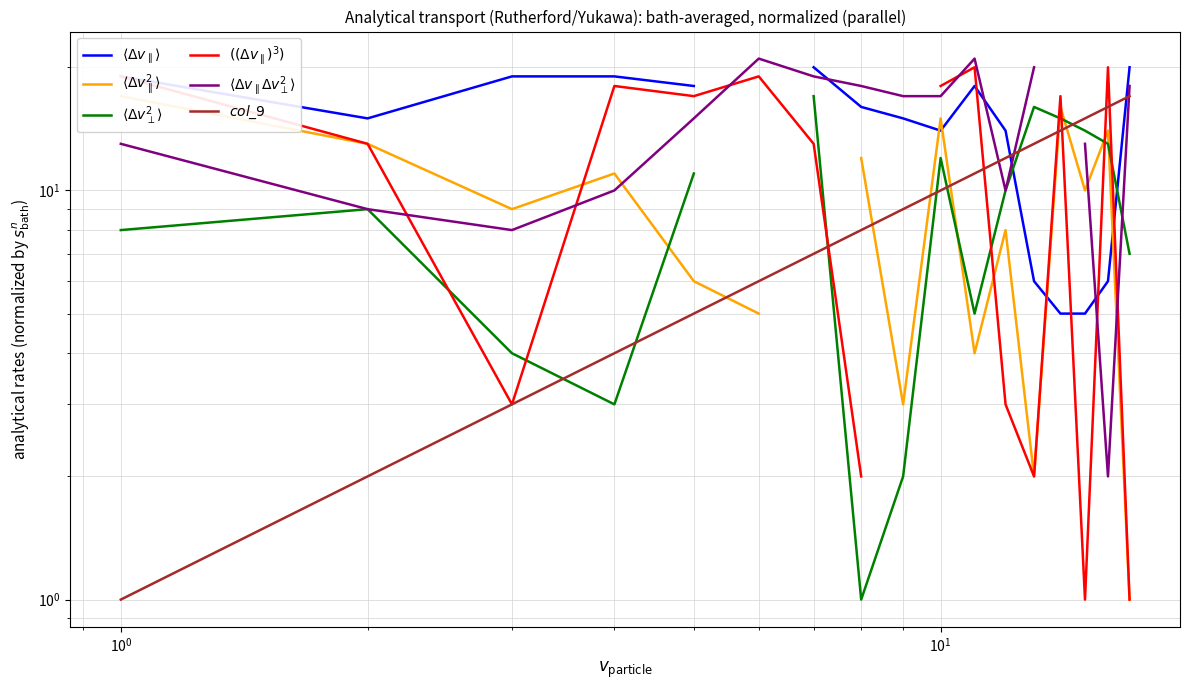

In $\langle \Delta v_{\parallel}^2 \rangle$, how many points are lower than both neighbors (excluding endpoints)?

5